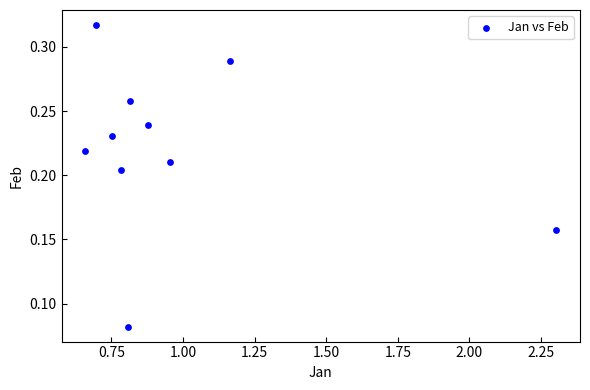

What is the range of X values (max minus min)?

1.6